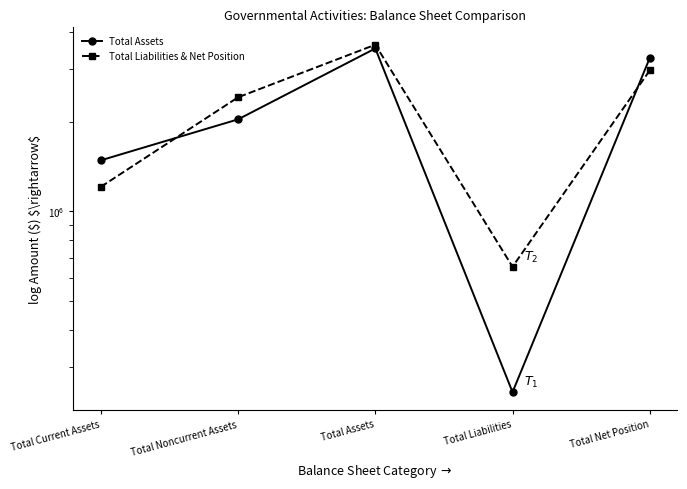

What is the sum of all Total Assets values?

10564500.0